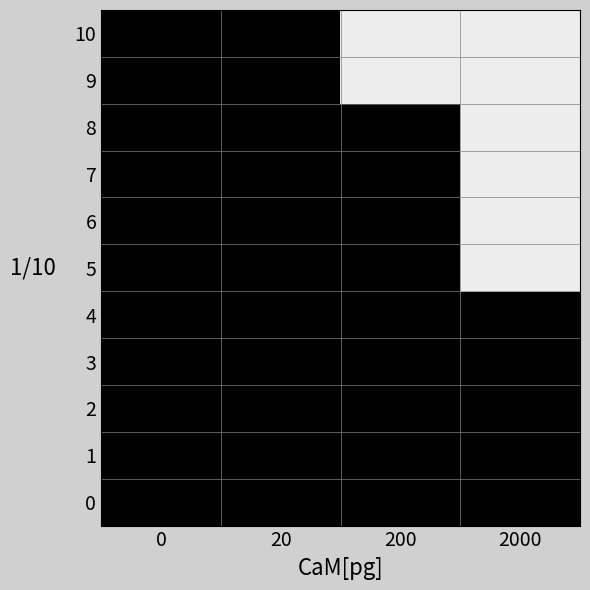

Which series has the widest spread of values?

5